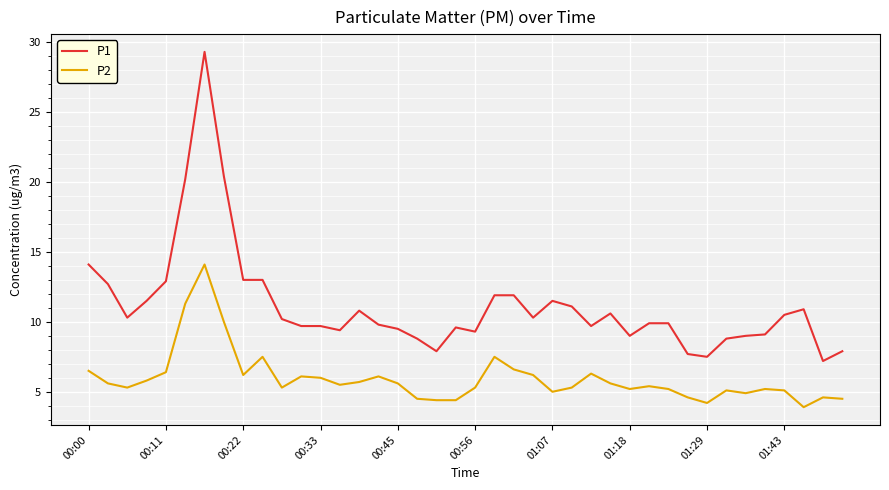

True or false: P1 has more than 0 points higher than both neighbors.

True